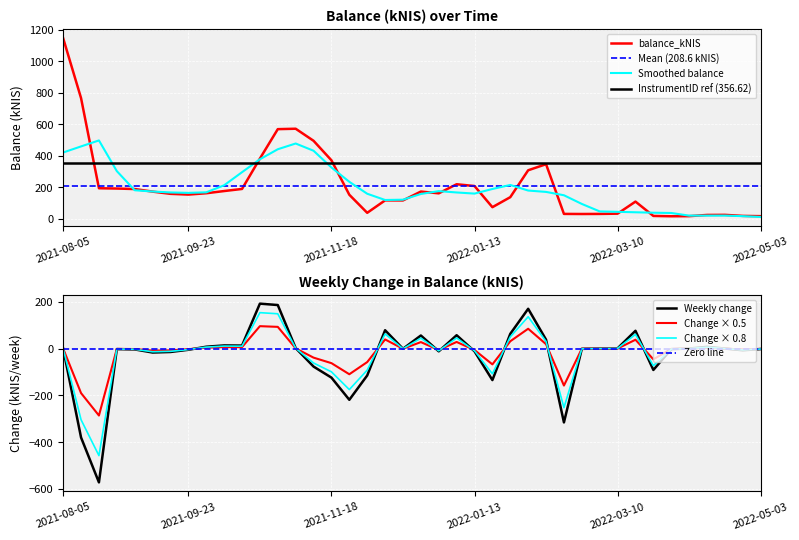

What is the ratio of the value at 2021-09-23 to the value at 2022-01-06?

0.7